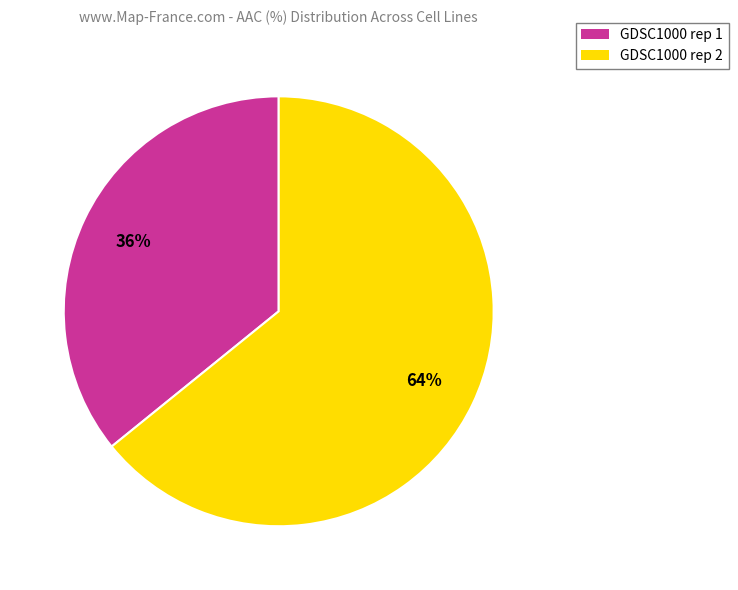

Which has a higher value, GDSC1000 rep 2 or GDSC1000 rep 1?

GDSC1000 rep 2